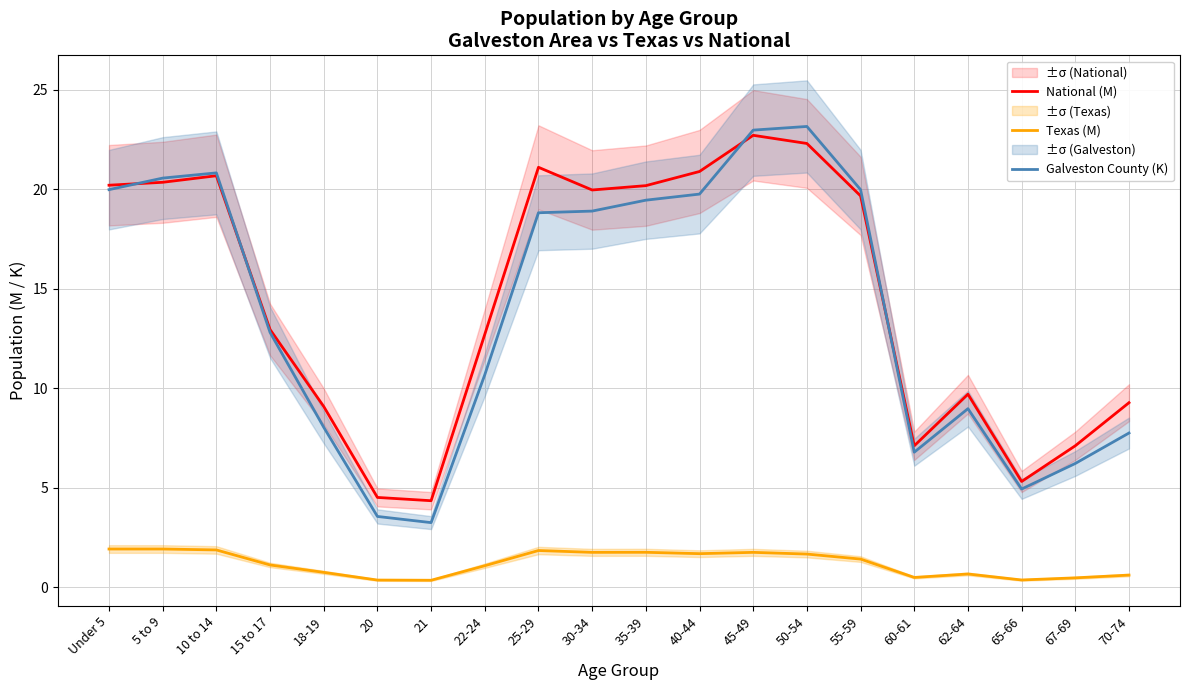

How many categories are shown in the chart?

20